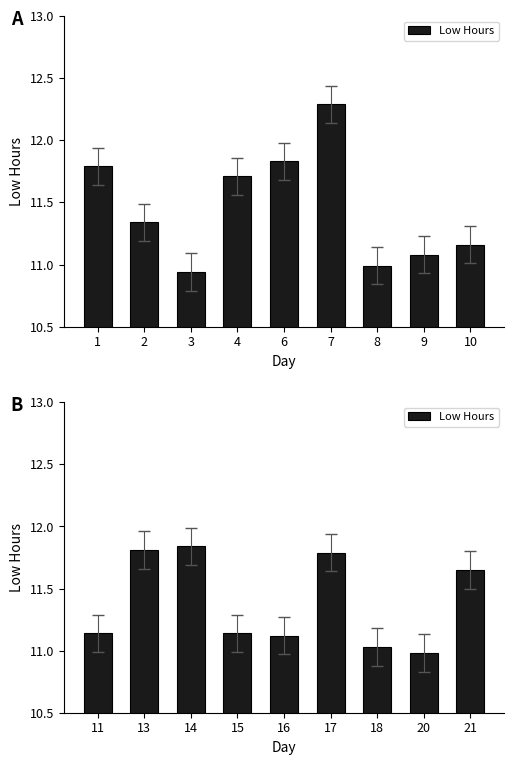

At which label does the data first exceed 11?

11